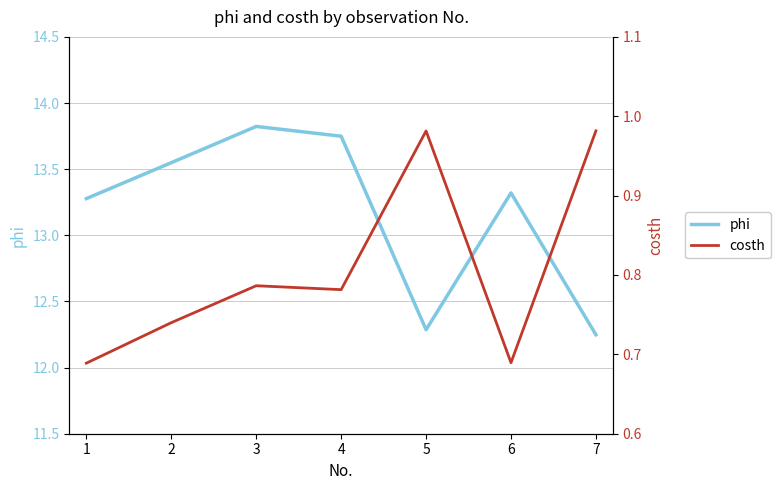

Reading left to right, list all the values displayed in this chart.

phi: 13.3	13.5	13.8	13.7	12.3	13.3	12.2
costh: 0.7	0.7	0.8	0.8	1.0	0.7	1.0